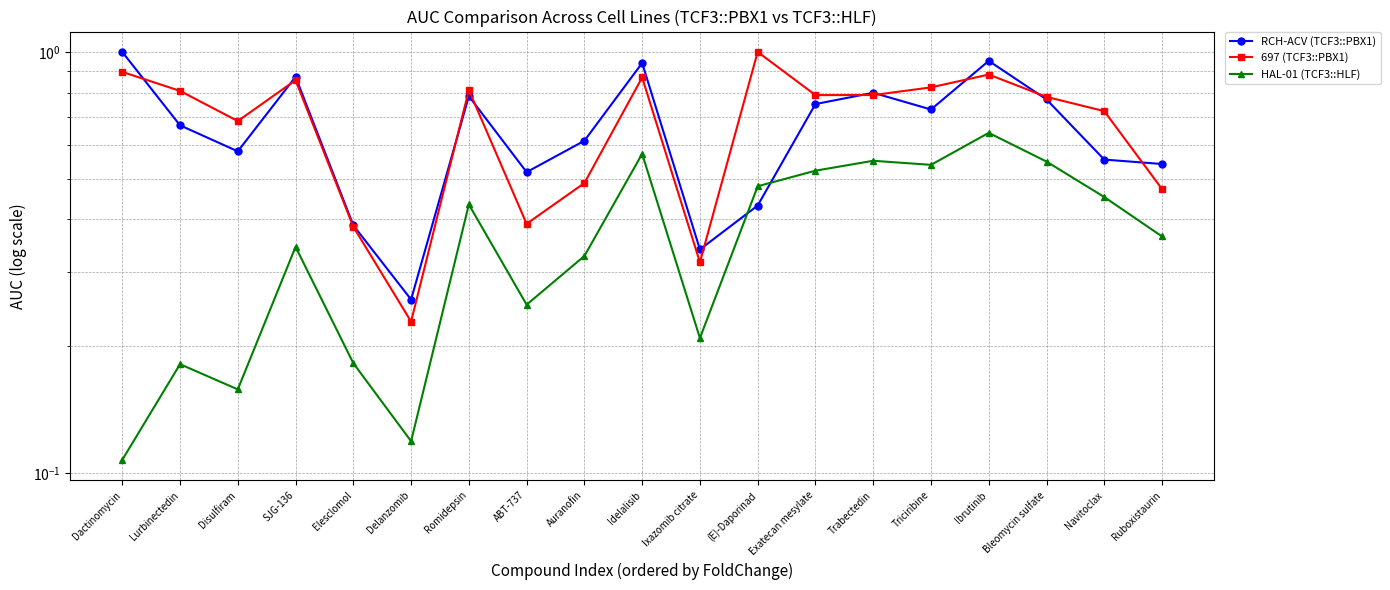

What is the total value across all series at Navitoclax?

1.7